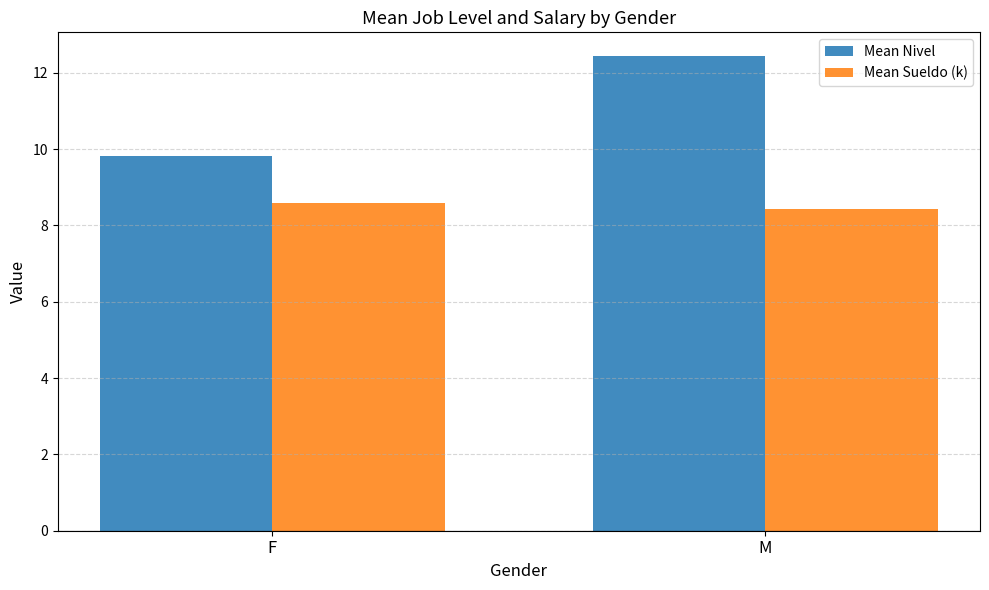

The Mean Sueldo (k) series shows 8.4 at M. True or false?

True